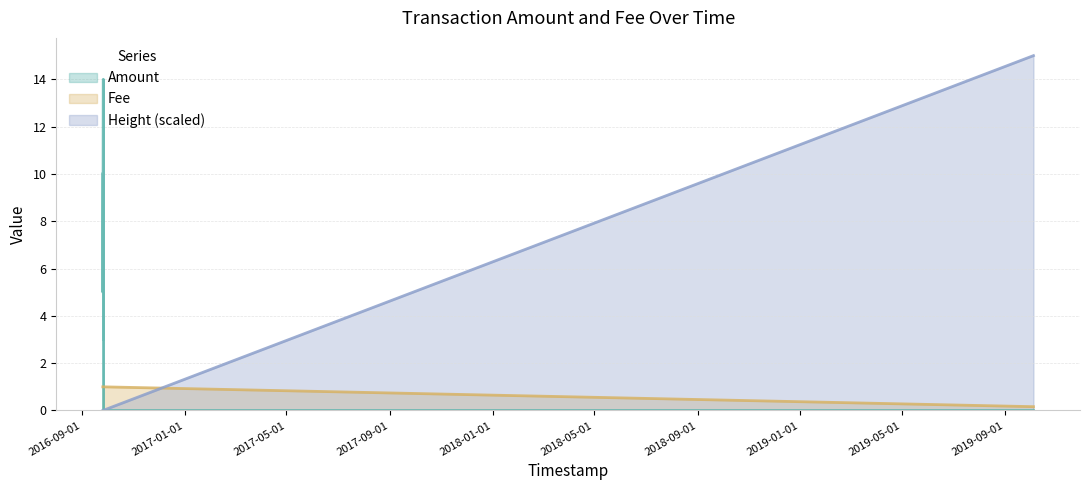

Is the value of Height_norm at 2016-09-25 04:45:15 greater than the value of Fee at 2016-09-26 00:46:02?

No